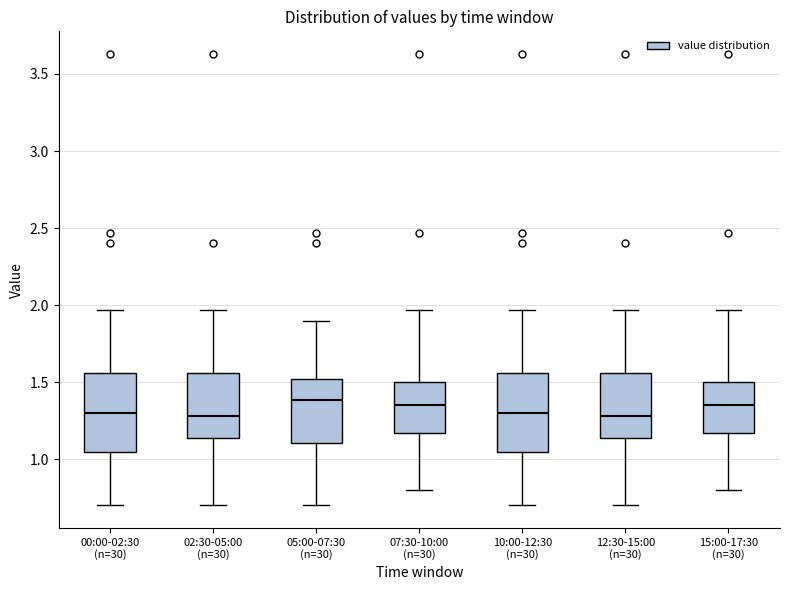

Reading left to right, read every box against the y-axis: the position of its median line, the range the box covers, and the ends of its whiskers. The values are not printed on the chart, so give them approximately, as read against the axis.

00:00-02:30 (n=30): median 1.30, box 1.05 to 1.55, whiskers 0.70 to 1.95
02:30-05:00 (n=30): median 1.30, box 1.15 to 1.55, whiskers 0.70 to 1.95
05:00-07:30 (n=30): median 1.40, box 1.10 to 1.50, whiskers 0.70 to 1.90
07:30-10:00 (n=30): median 1.35, box 1.15 to 1.50, whiskers 0.80 to 1.95
10:00-12:30 (n=30): median 1.30, box 1.05 to 1.55, whiskers 0.70 to 1.95
12:30-15:00 (n=30): median 1.30, box 1.15 to 1.55, whiskers 0.70 to 1.95
15:00-17:30 (n=30): median 1.35, box 1.15 to 1.50, whiskers 0.80 to 1.95